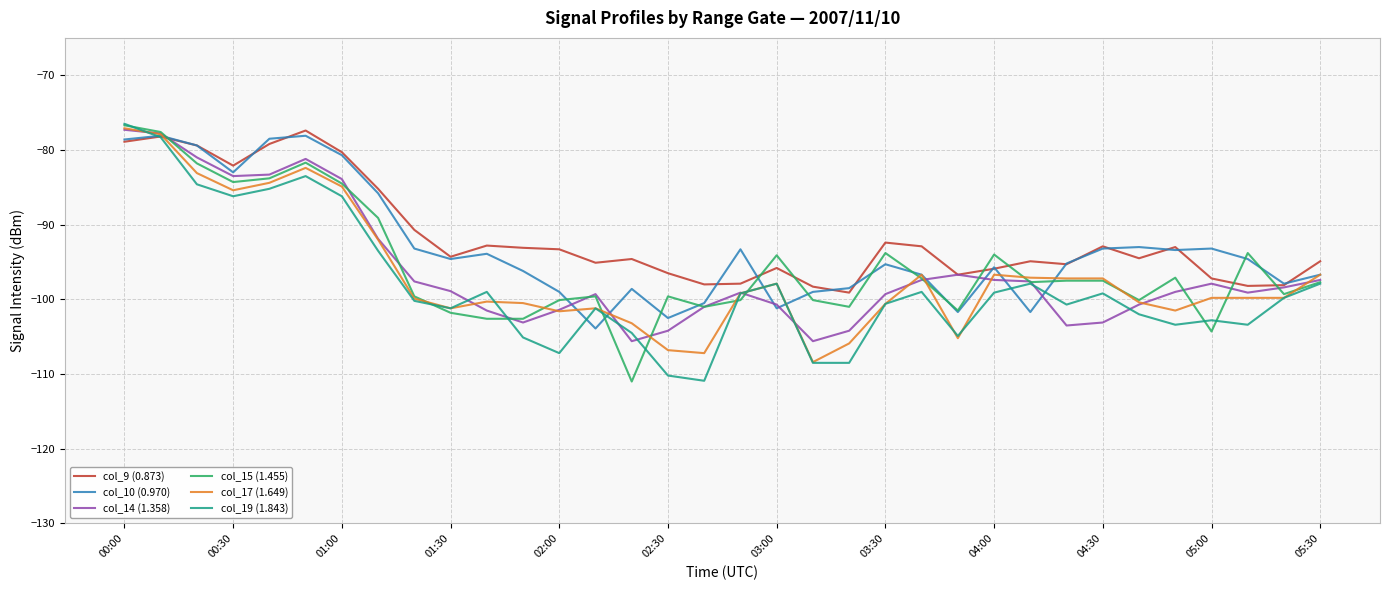

What is the minimum value for col_15 (1.455)?

-111.0